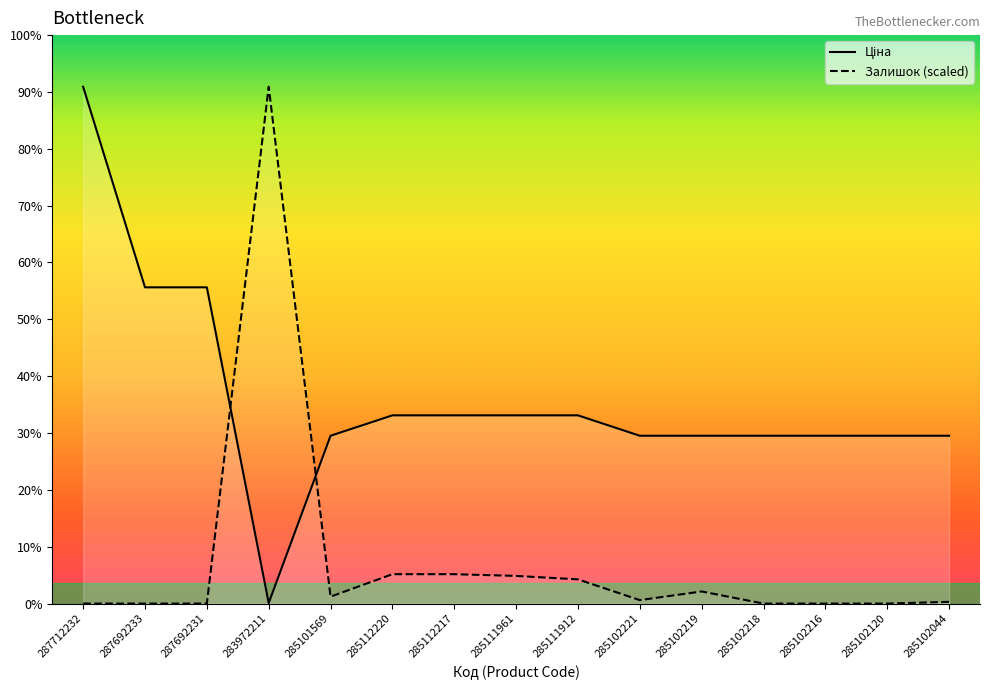

Between 285101569 and 283972211, which is larger?

285101569